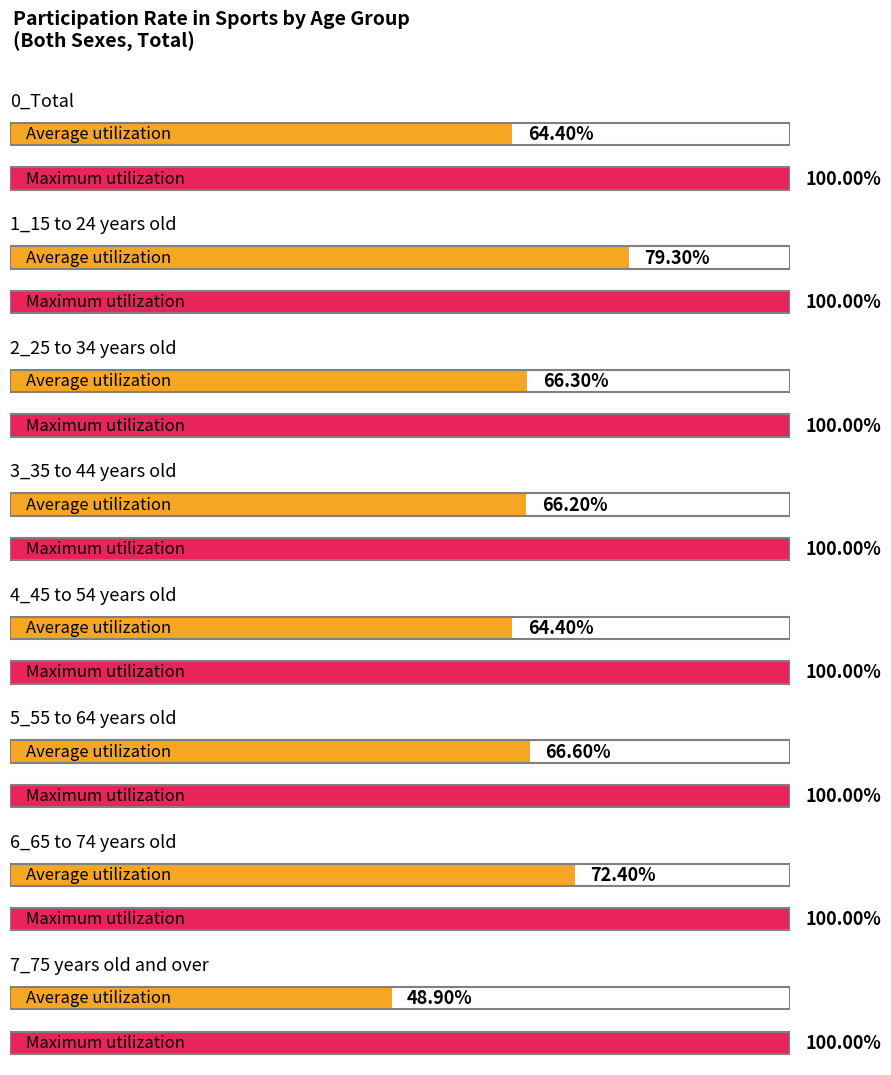

What value does the Maximum utilization series have at 1_15 to 24 years old?

100.0